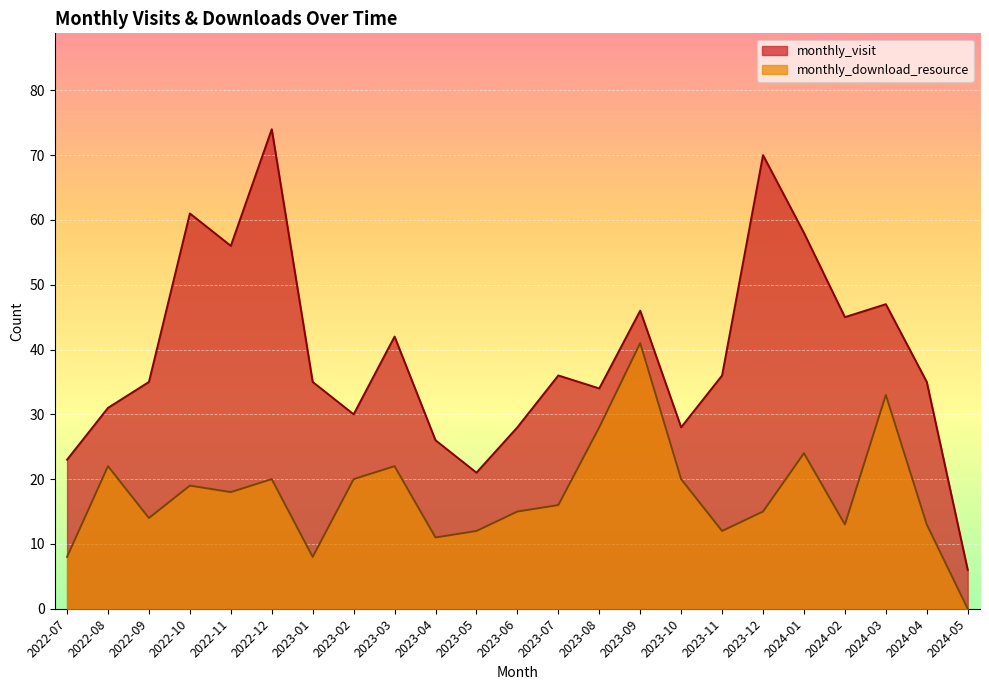

Which series changed the most between 2023-03 and 2023-12?

monthly_visit